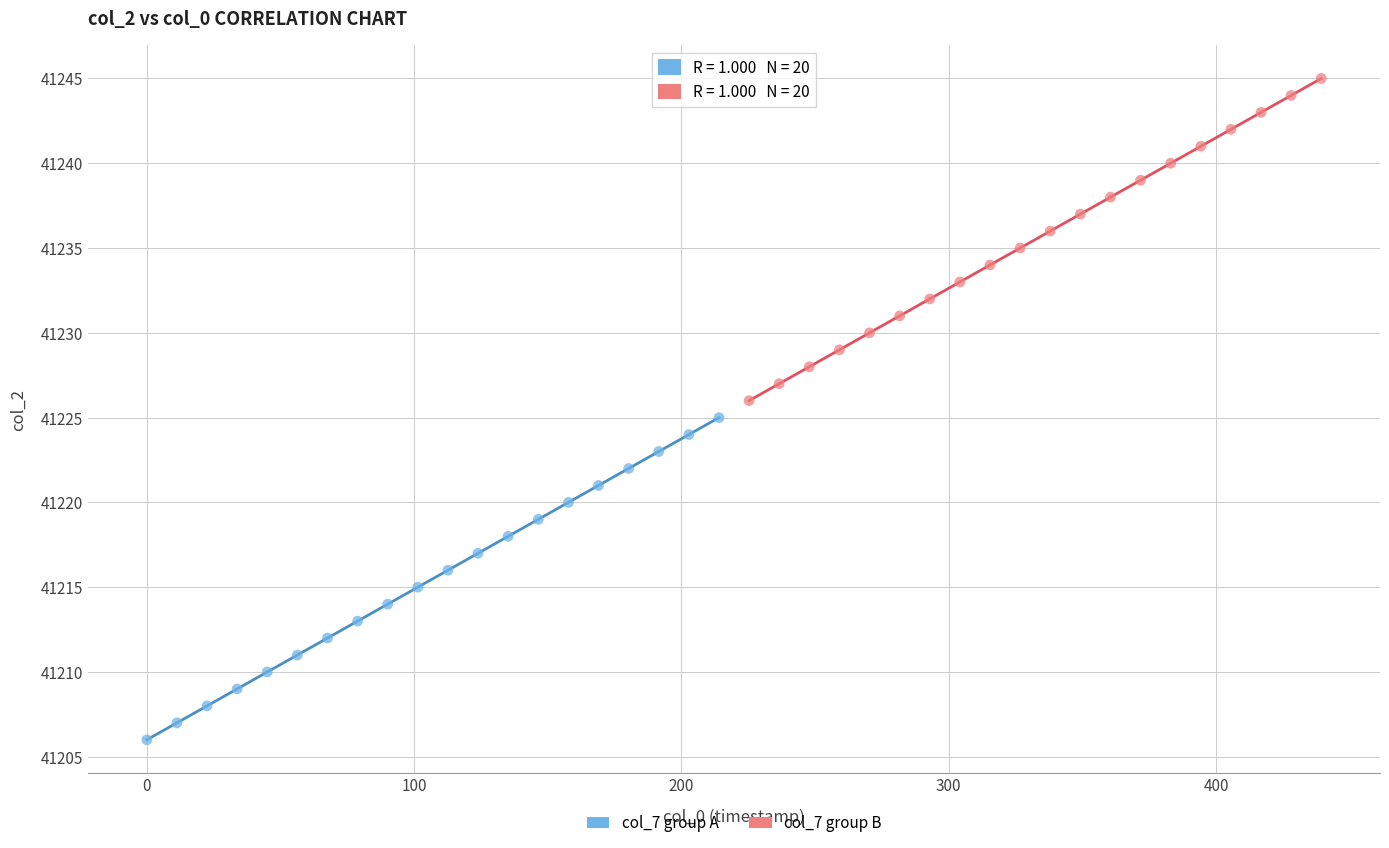

Which series contains the highest Y value?

col_7 group B